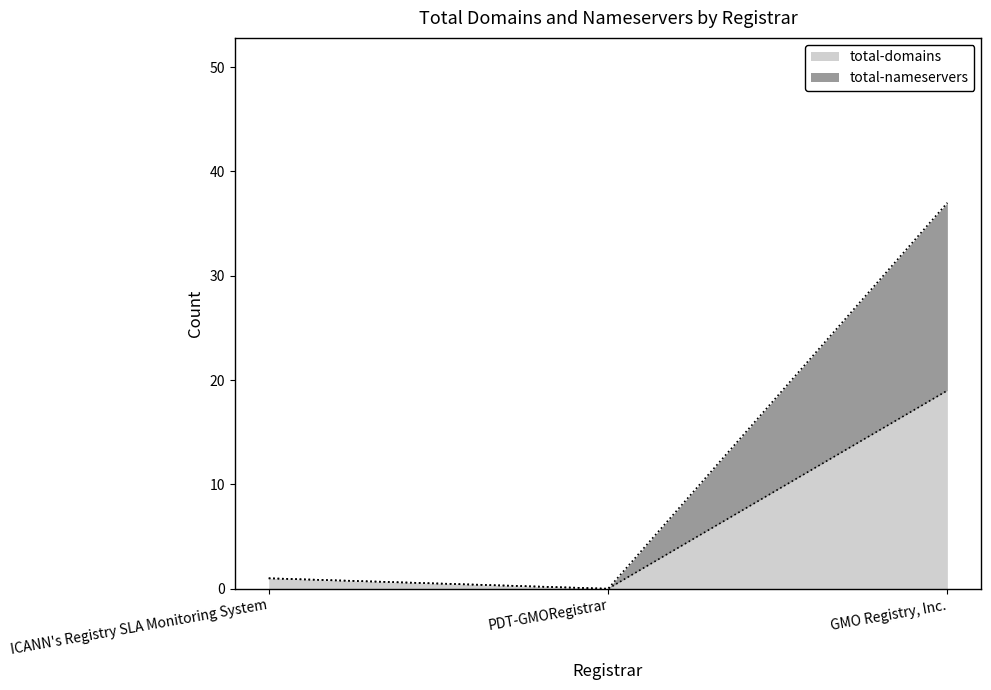

At which category does the chart reach its peak across all series?

GMO Registry, Inc.